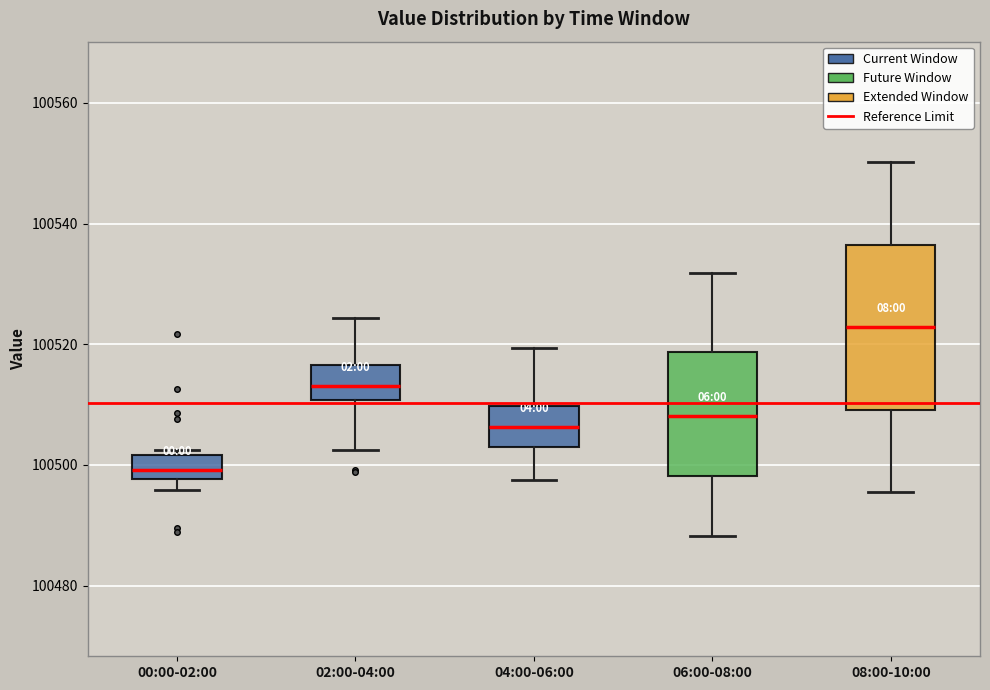

Which box has the lowest median line?

00:00-02:00